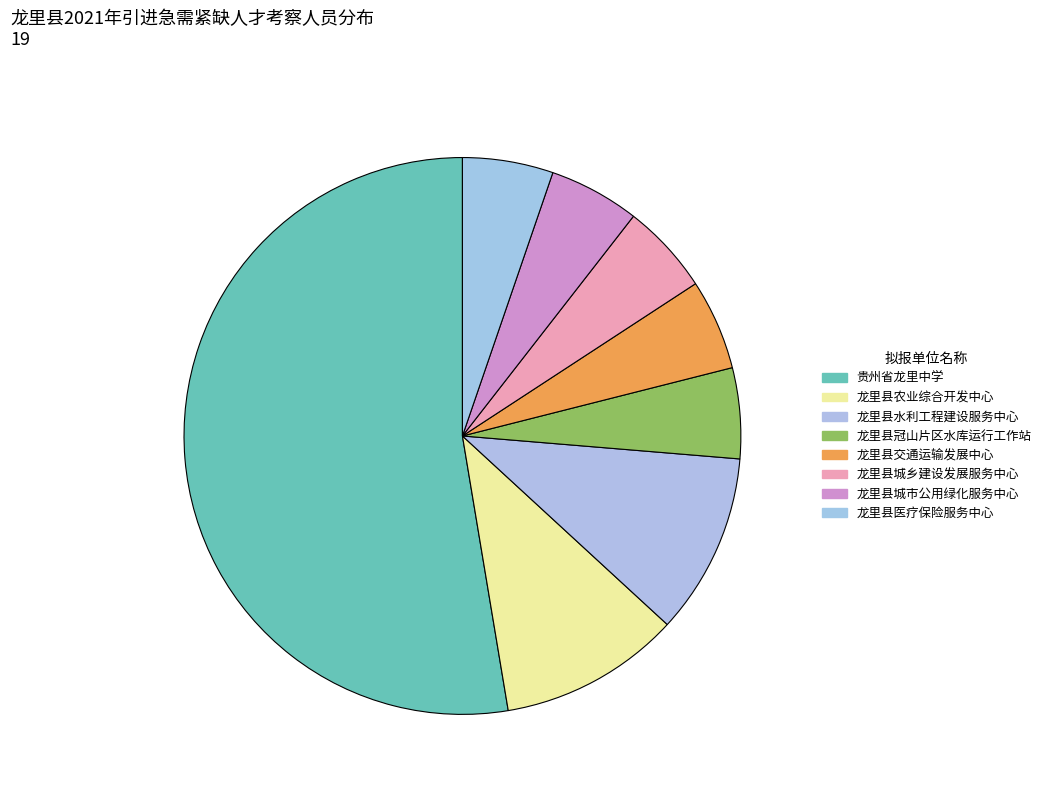

Is there any slice that represents more than half of the pie?

Yes